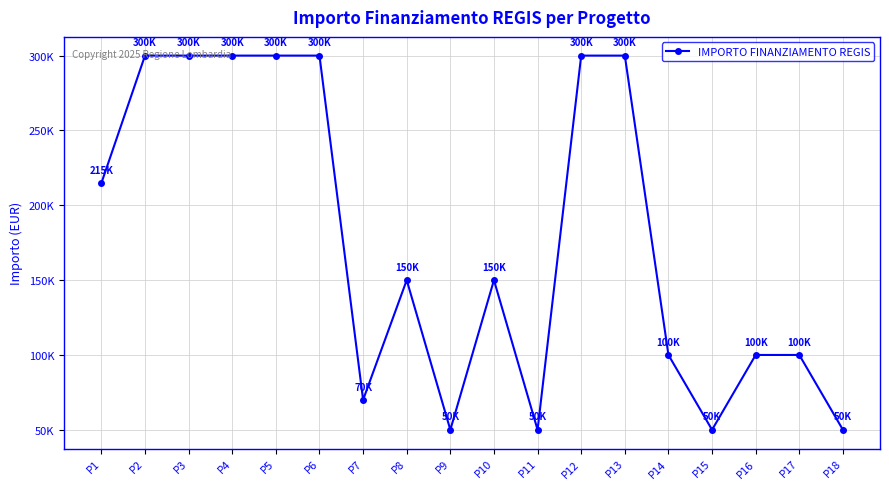

Is this an area chart (filled region under the line)?

No